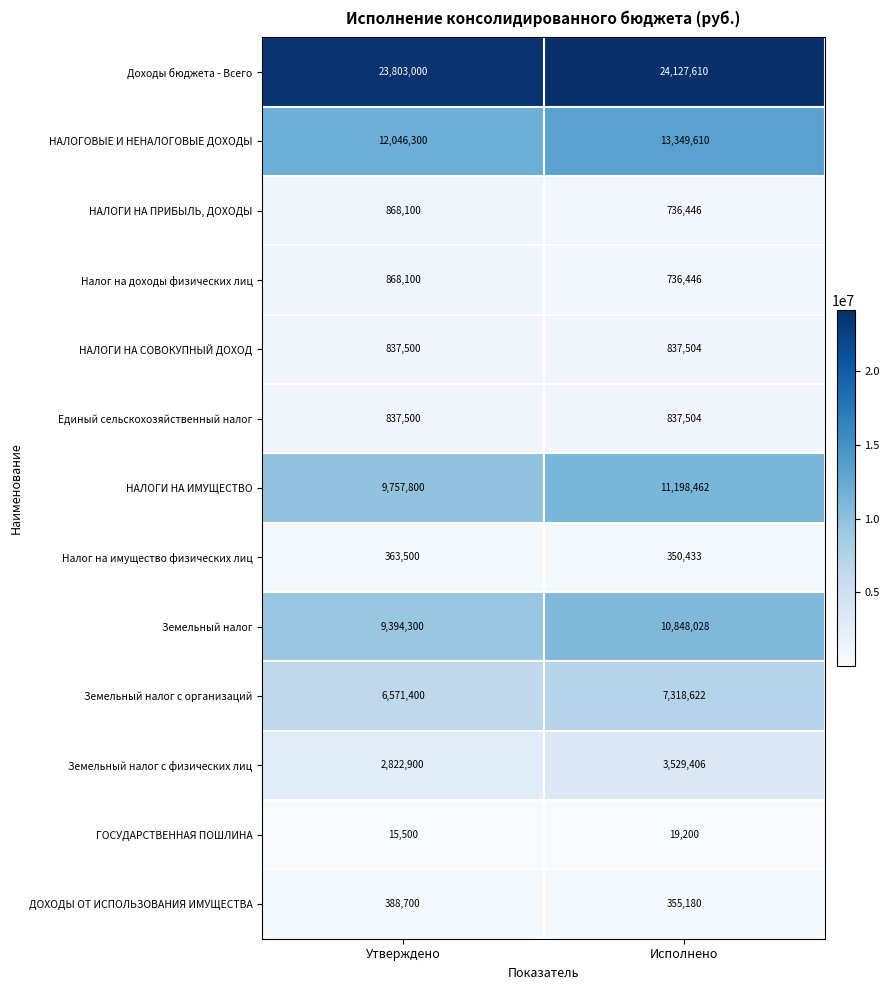

Which series has the largest total across all categories?

Доходы бюджета - Всего